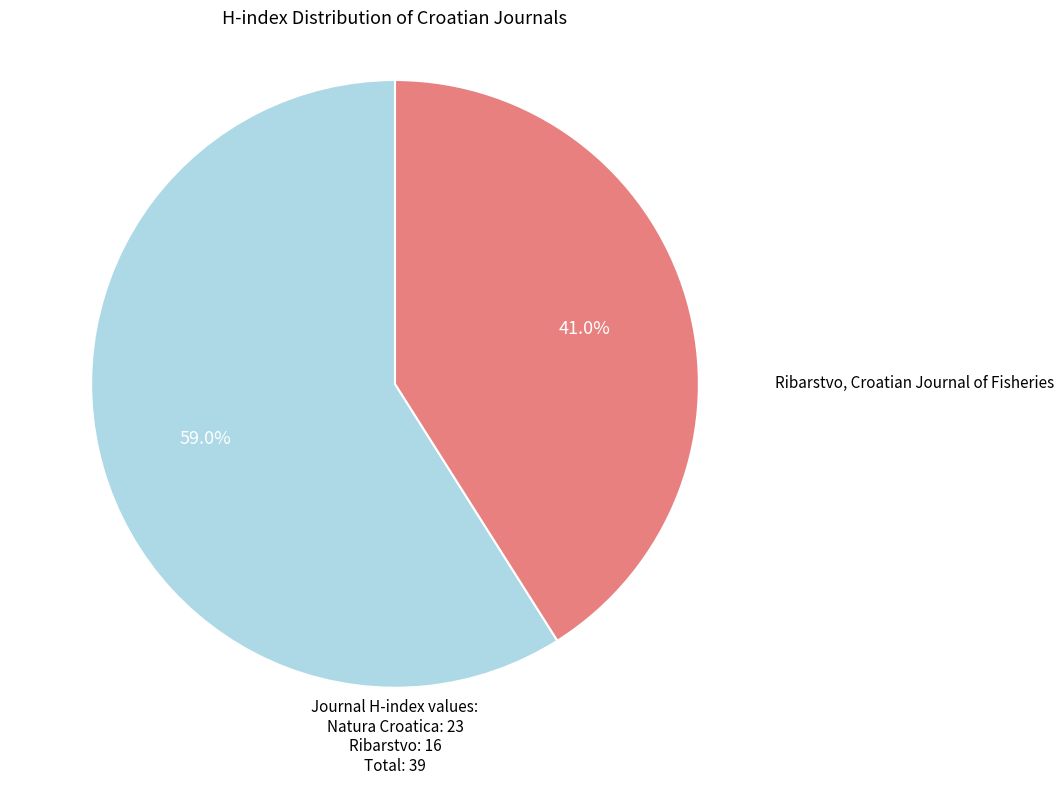

To the nearest percent, what is the combined percentage of Natura Croatica and Ribarstvo, Croatian Journal of Fisheries?

100%